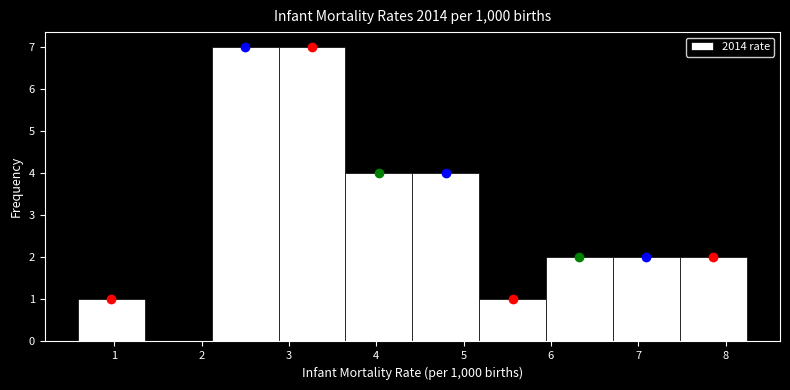

Reading left to right, list every bar in this chart as the range it spans on the x-axis followed by its height. Neither the bar edges nor the heights are printed on the chart, so give them approximately, as read against the axes.

0.6 to 1.3: 1
1.3 to 2.1: 0
2.1 to 2.9: 7
2.9 to 3.6: 7
3.6 to 4.4: 4
4.4 to 5.2: 4
5.2 to 5.9: 1
5.9 to 6.7: 2
6.7 to 7.5: 2
7.5 to 8.2: 2